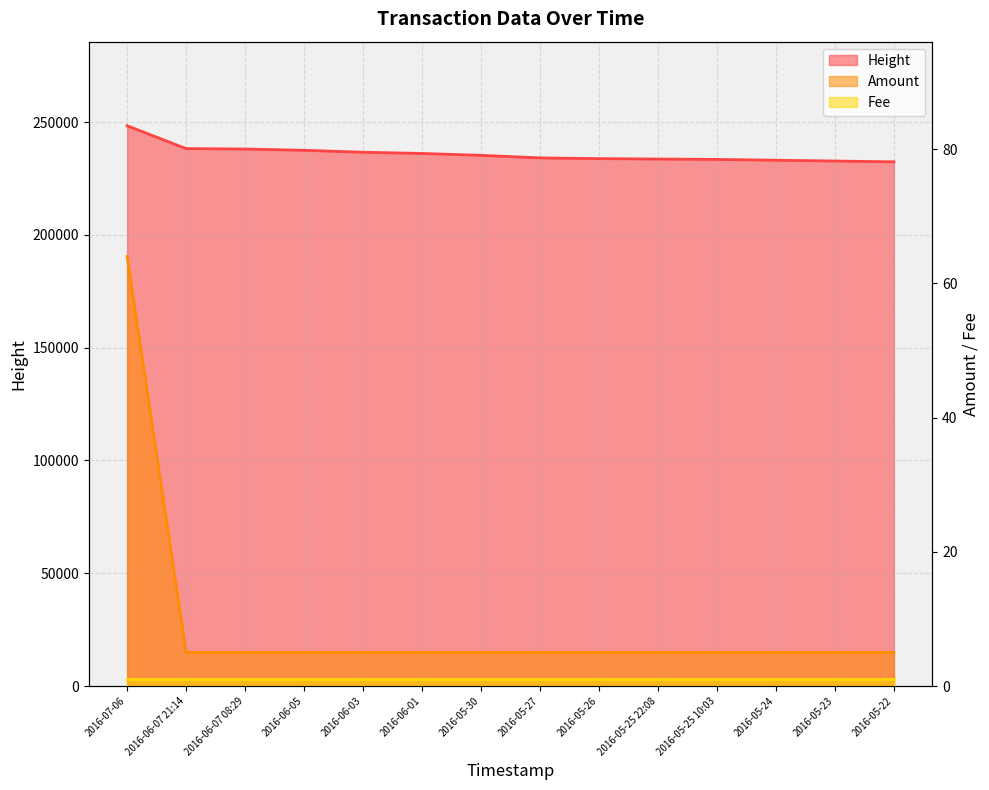

True or false: Amount and Height cross at least once.

False